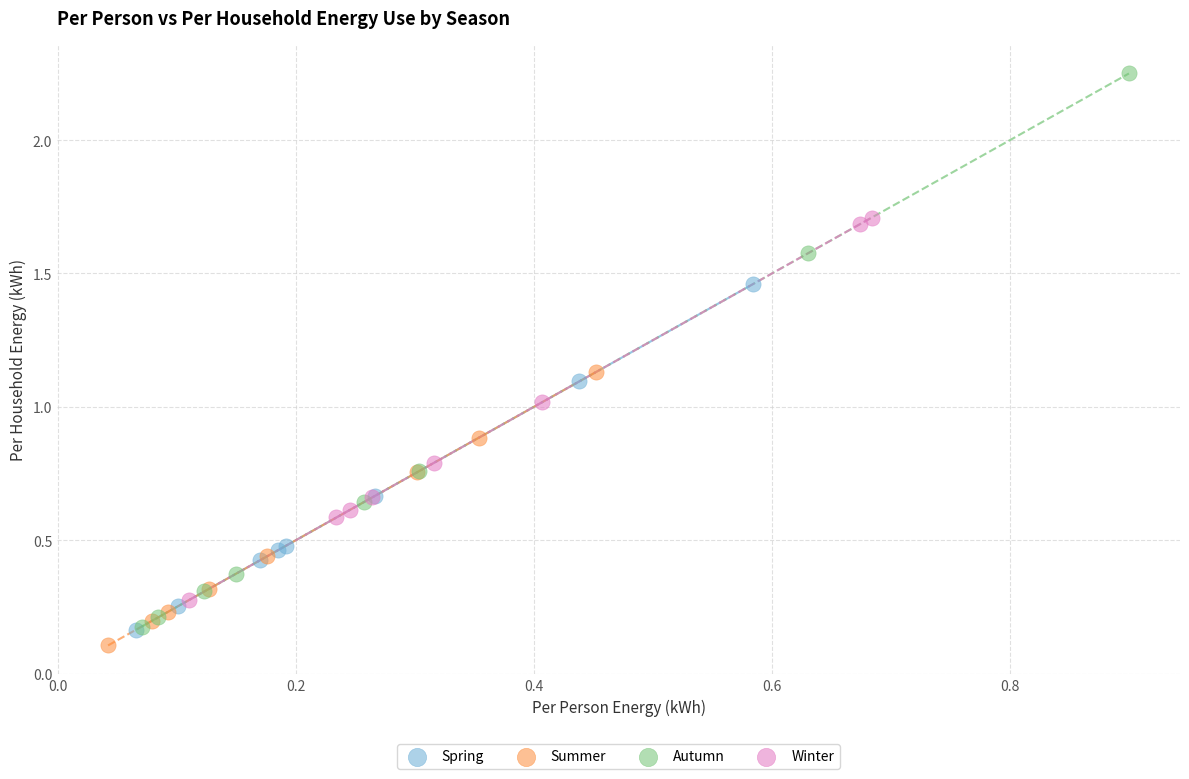

Which series has the largest Y range (max minus min)?

Autumn